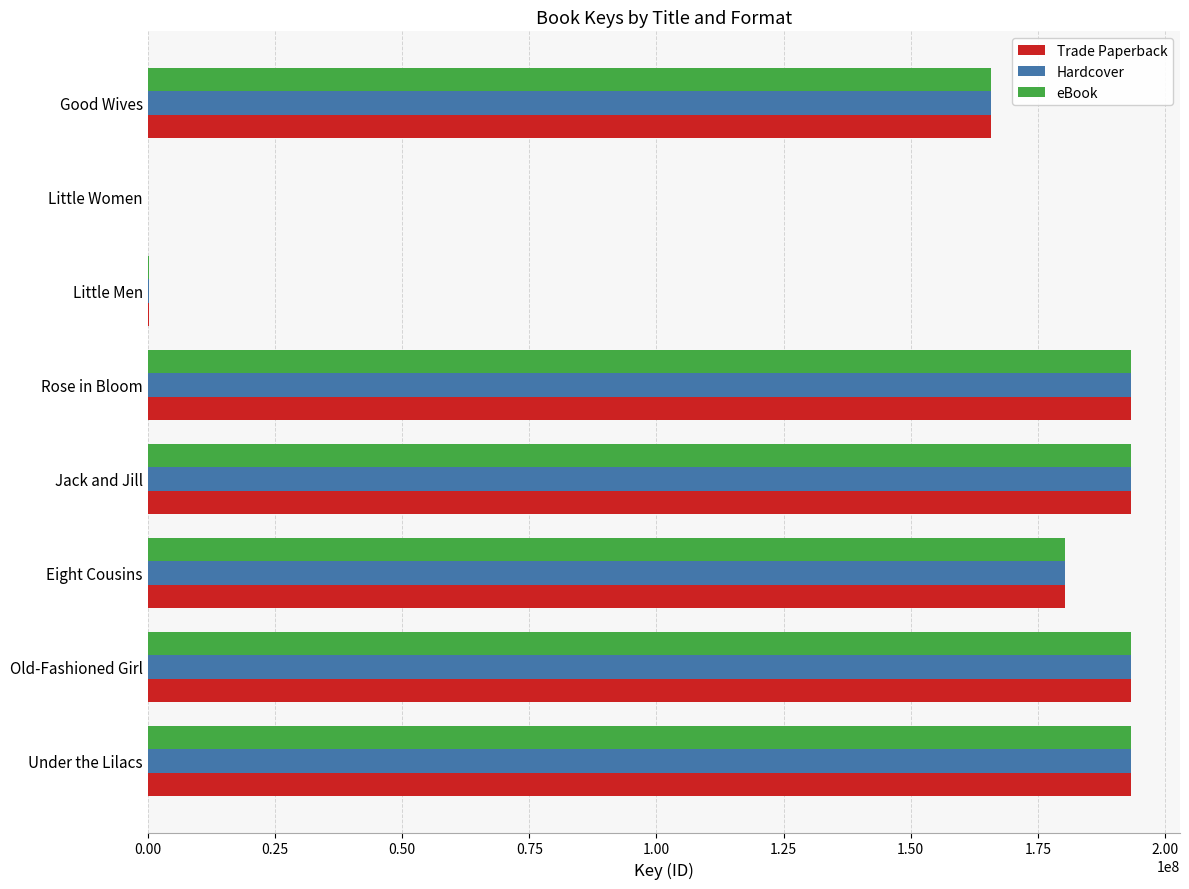

At which label is Trade Paperback closest to 96614717?

Good Wives